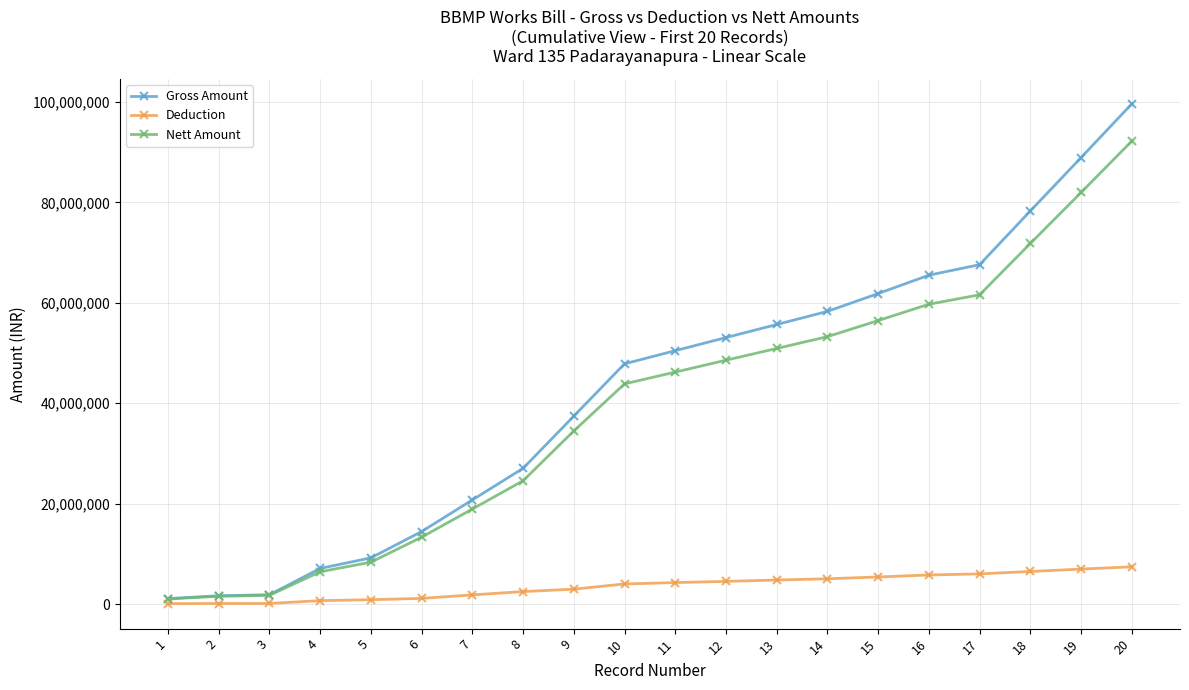

At which category is the sum across all series the highest?

20